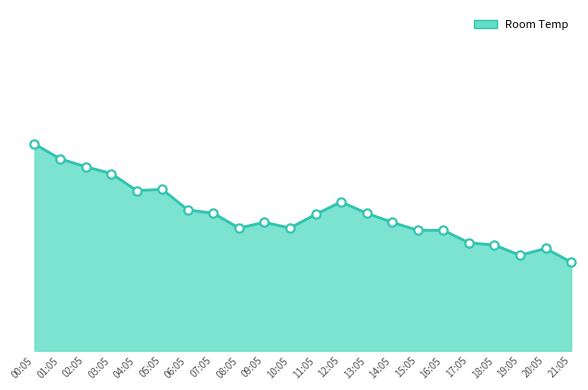

Between 10:05 and 00:05, which is larger?

00:05